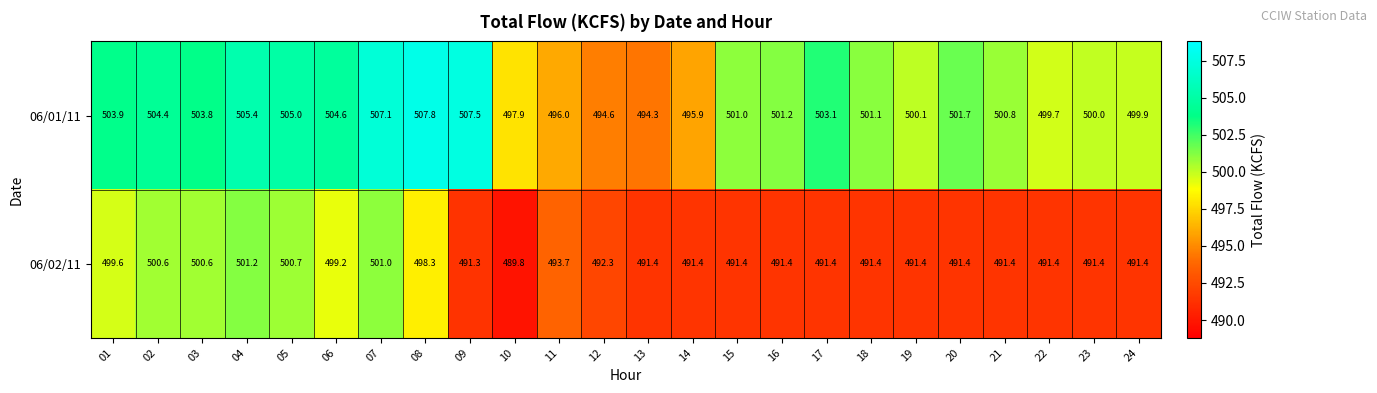

List the series in order of their peak value, highest first.

06/01/11, 06/02/11